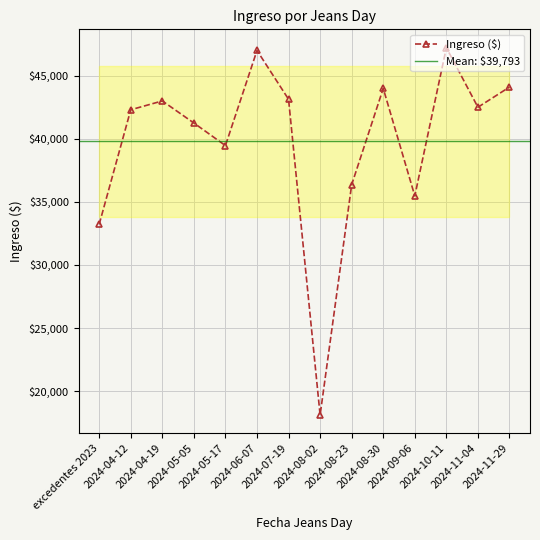

Rank the categories by value from lowest to highest.

2024-08-02, excedentes 2023, 2024-09-06, 2024-08-23, 2024-05-17, 2024-05-05, 2024-04-12, 2024-11-04, 2024-04-19, 2024-07-19, 2024-08-30, 2024-11-29, 2024-06-07, 2024-10-11